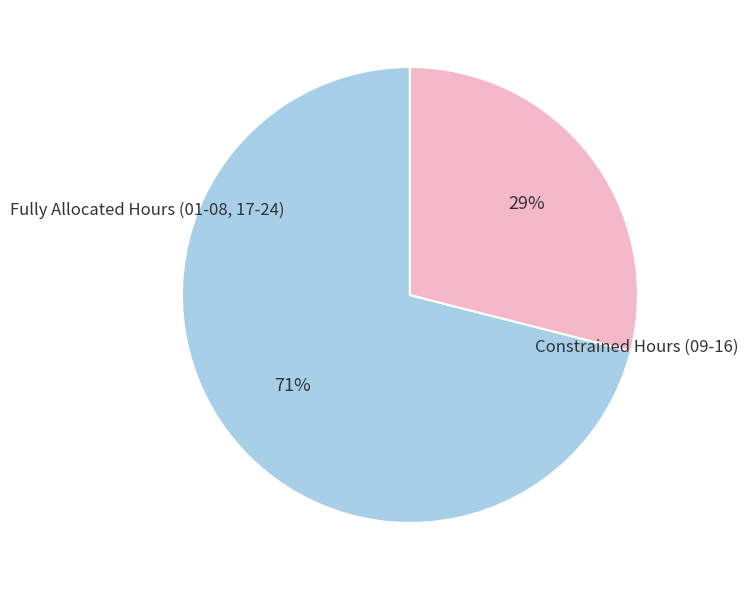

To the nearest percent, what is the average slice percentage?

50%